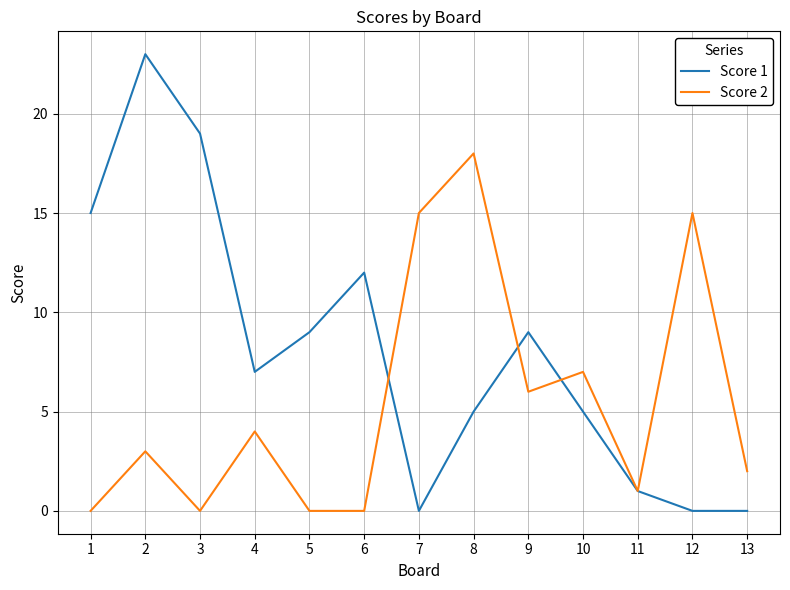

Where is the first local maximum for Score 2?

2